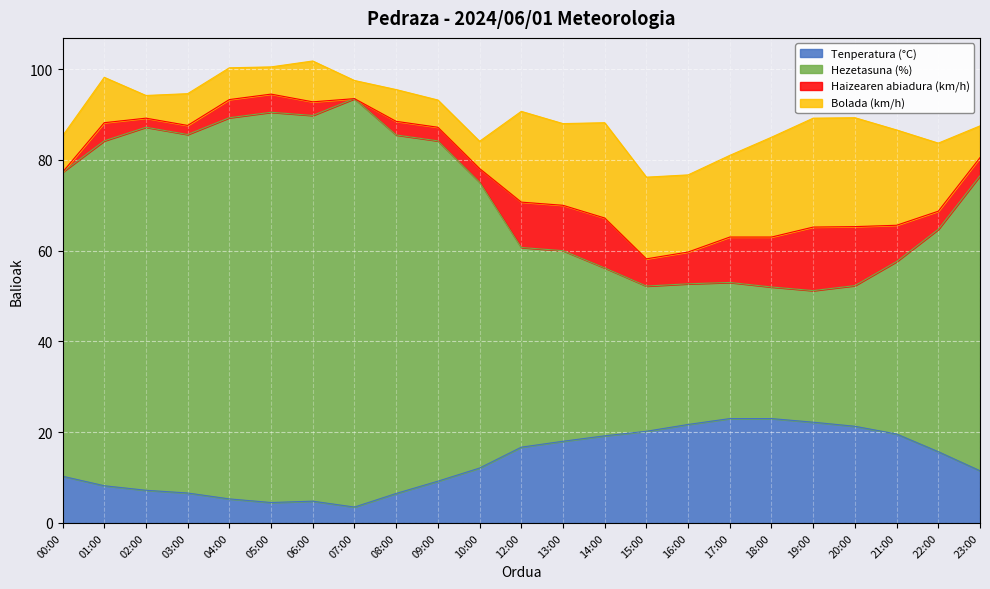

What is the highest value of the Tenperatura (°C) series?

23.0